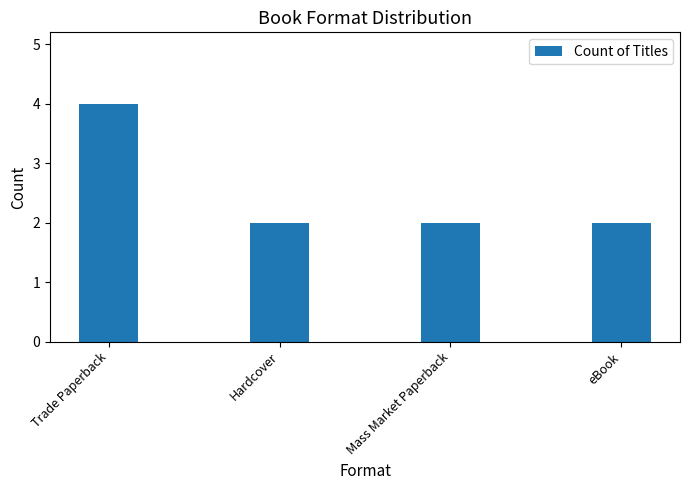

Is it true that the value at eBook is 2?

True